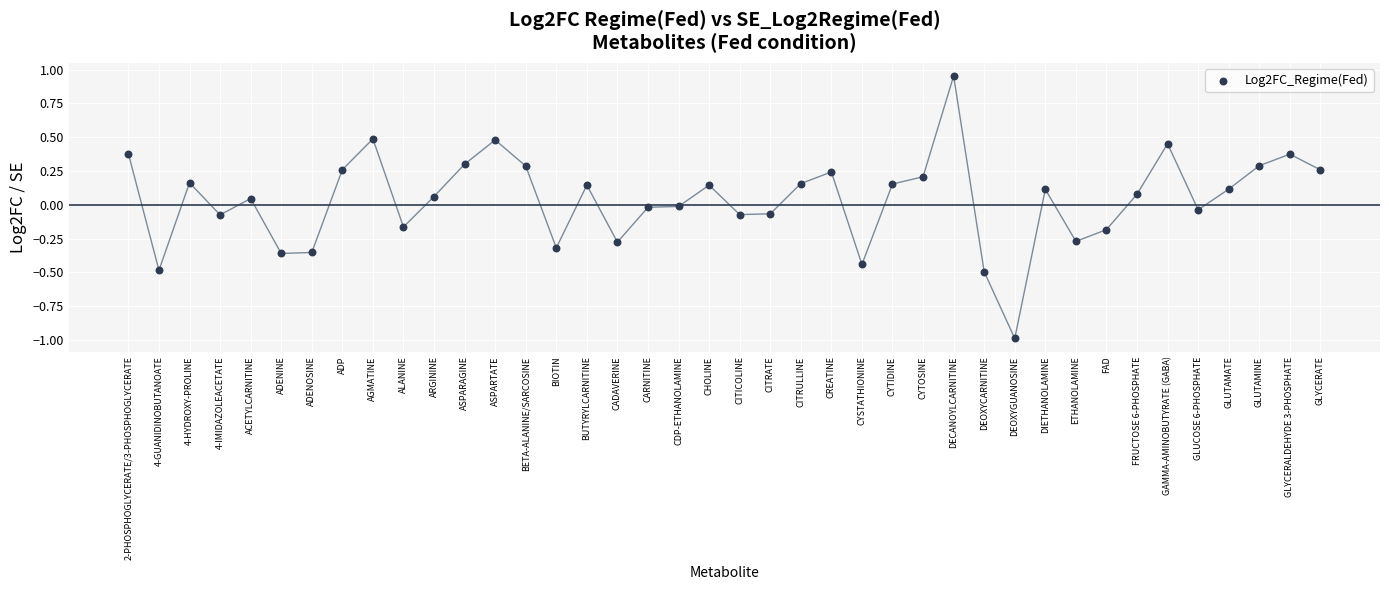

What is the range of Y values (max minus min)?

1.9